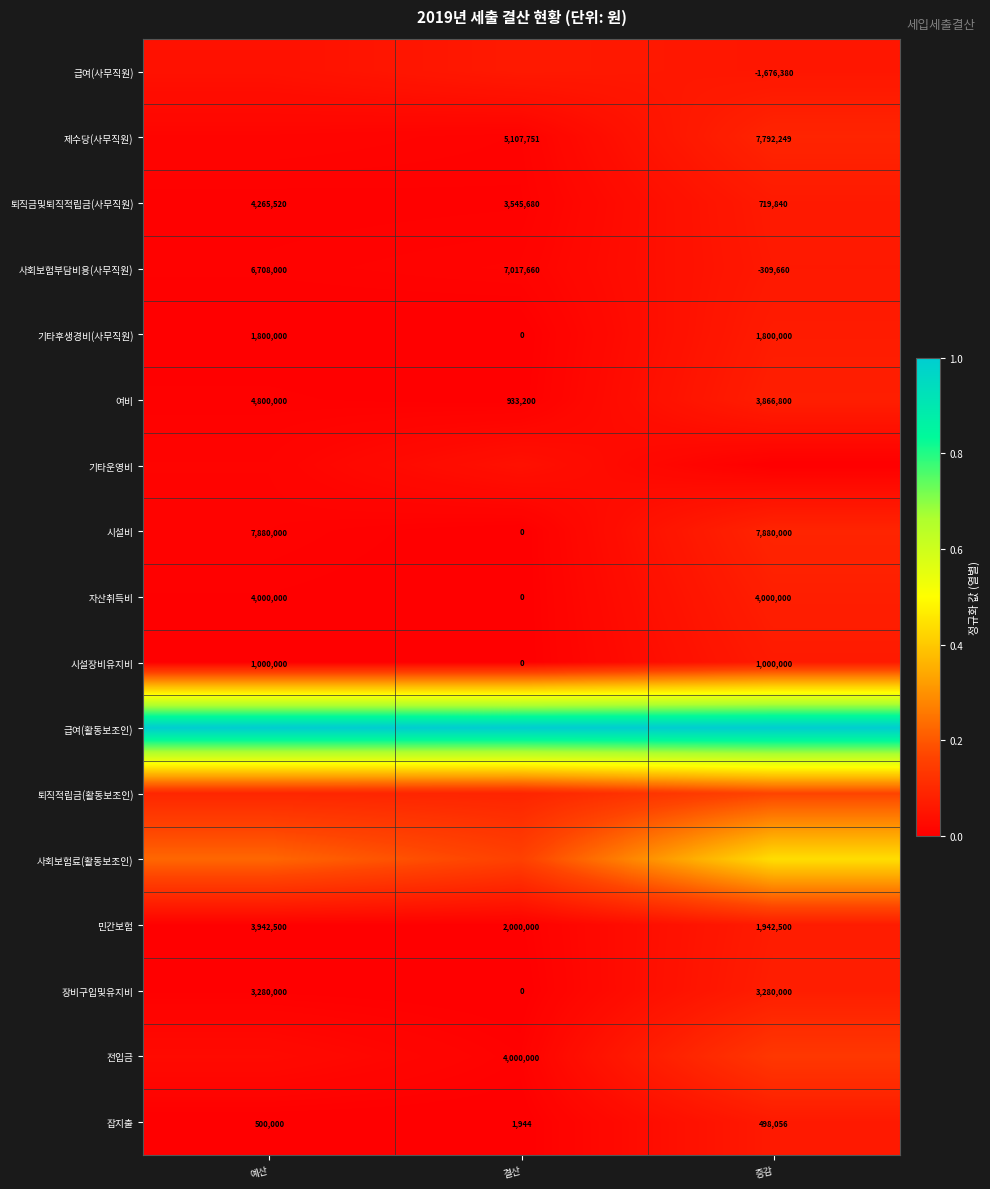

Is the value of 시설비 at 결산 greater than the value of 시설장비유지비 at 증감?

No